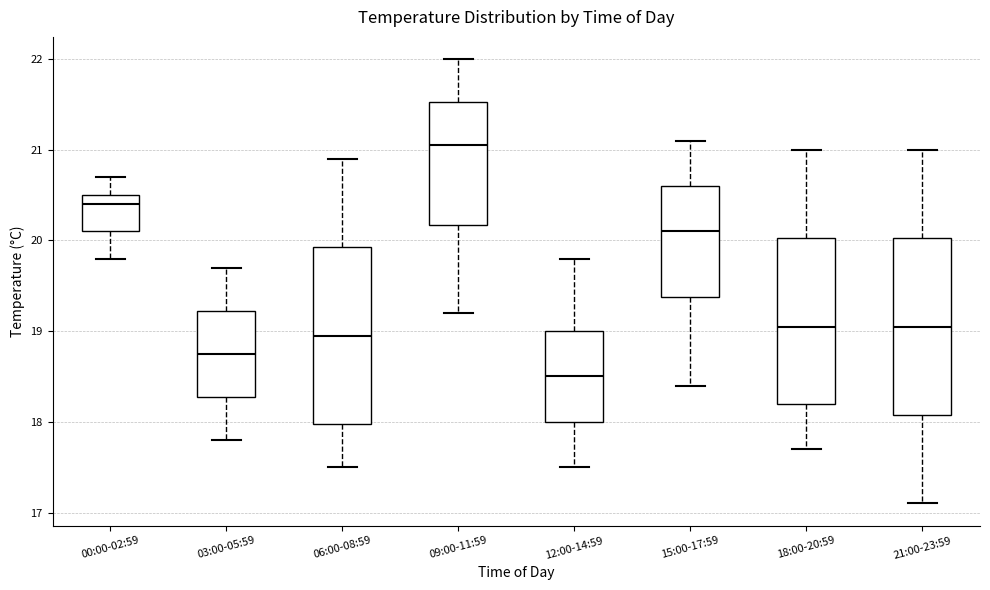

Which box has the highest median line?

09:00-11:59